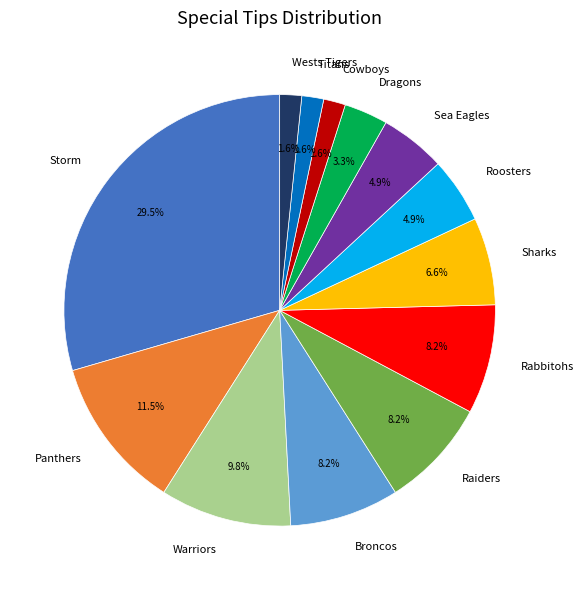

Is there any slice that represents more than half of the pie?

No